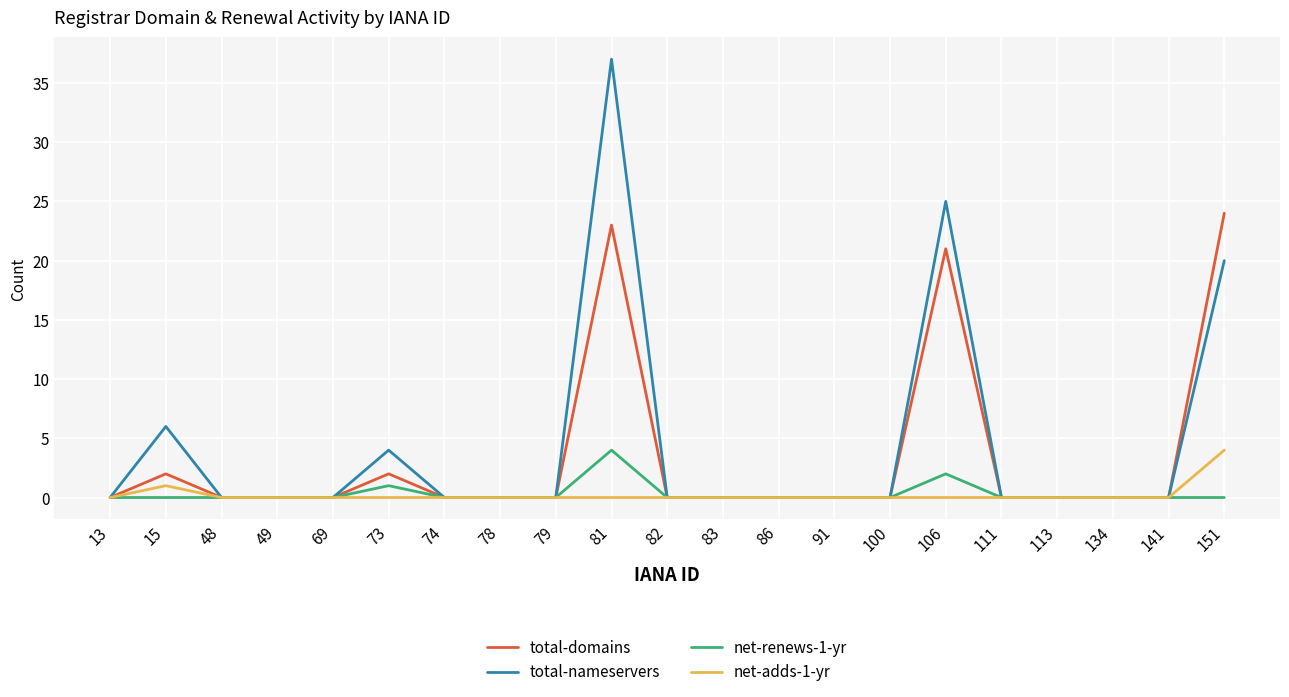

Which series has the widest spread of values?

total-nameservers